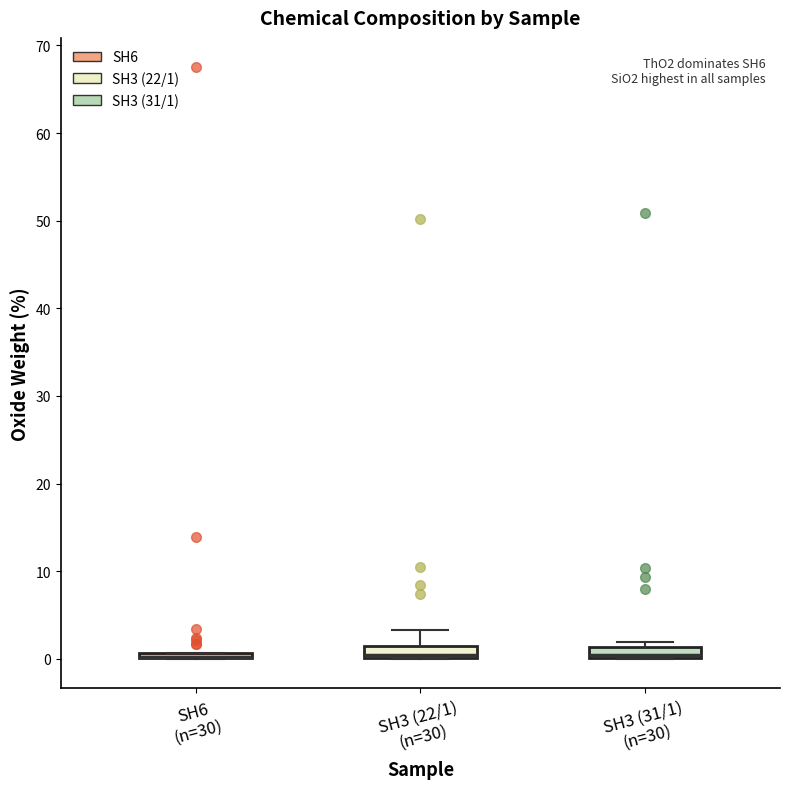

Where is the upper edge of the box for SH3 (31/1) (n=30) on the y-axis? The values are not printed on the chart, so give them approximately, as read against the axis.

1